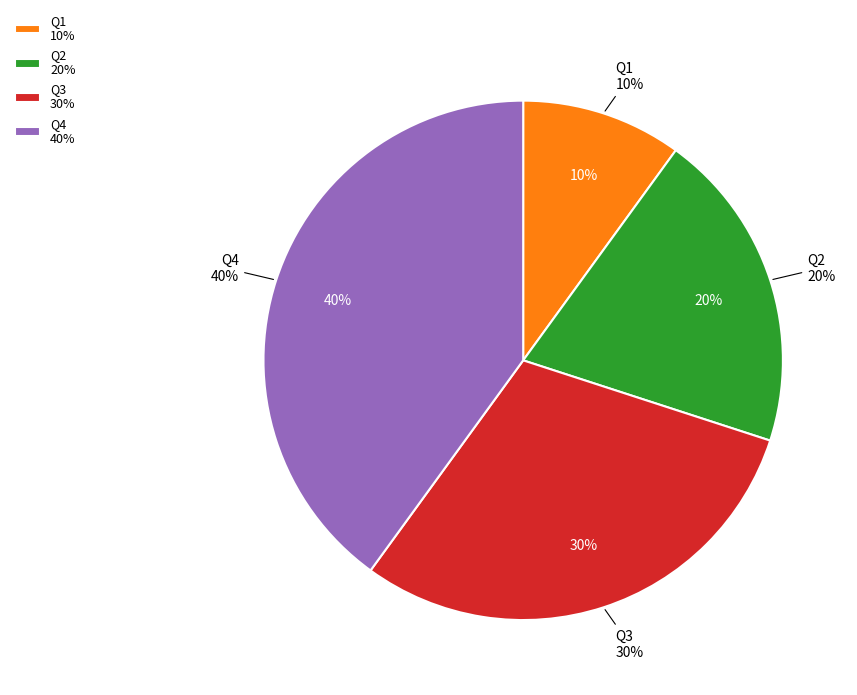

What percentage is the Q2 slice, to the nearest percent?

20%